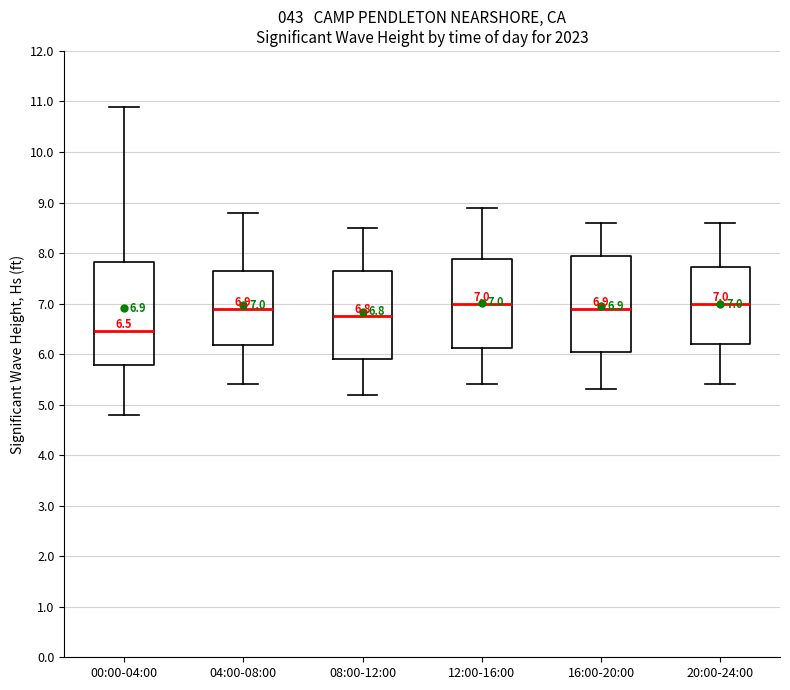

Which box is the tallest, from its lower edge to its upper edge?

00:00-04:00